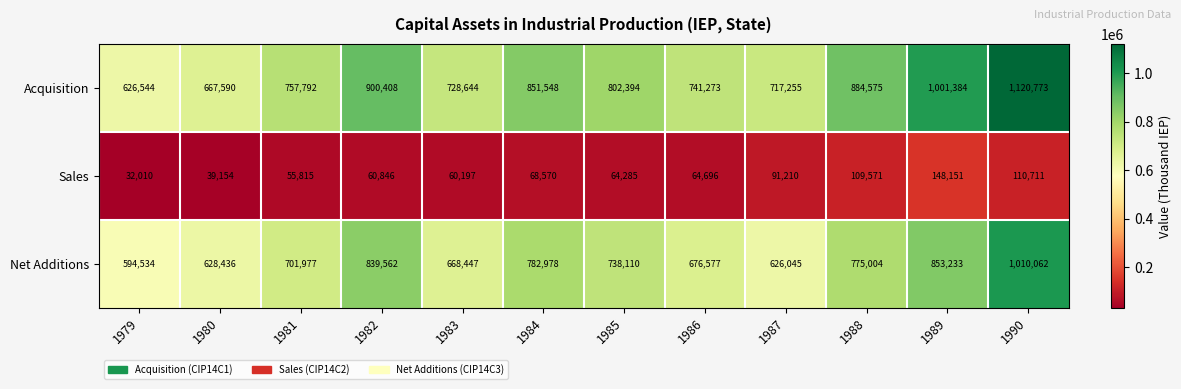

Which series changed the most between 1988 and 1990?

Acquisition